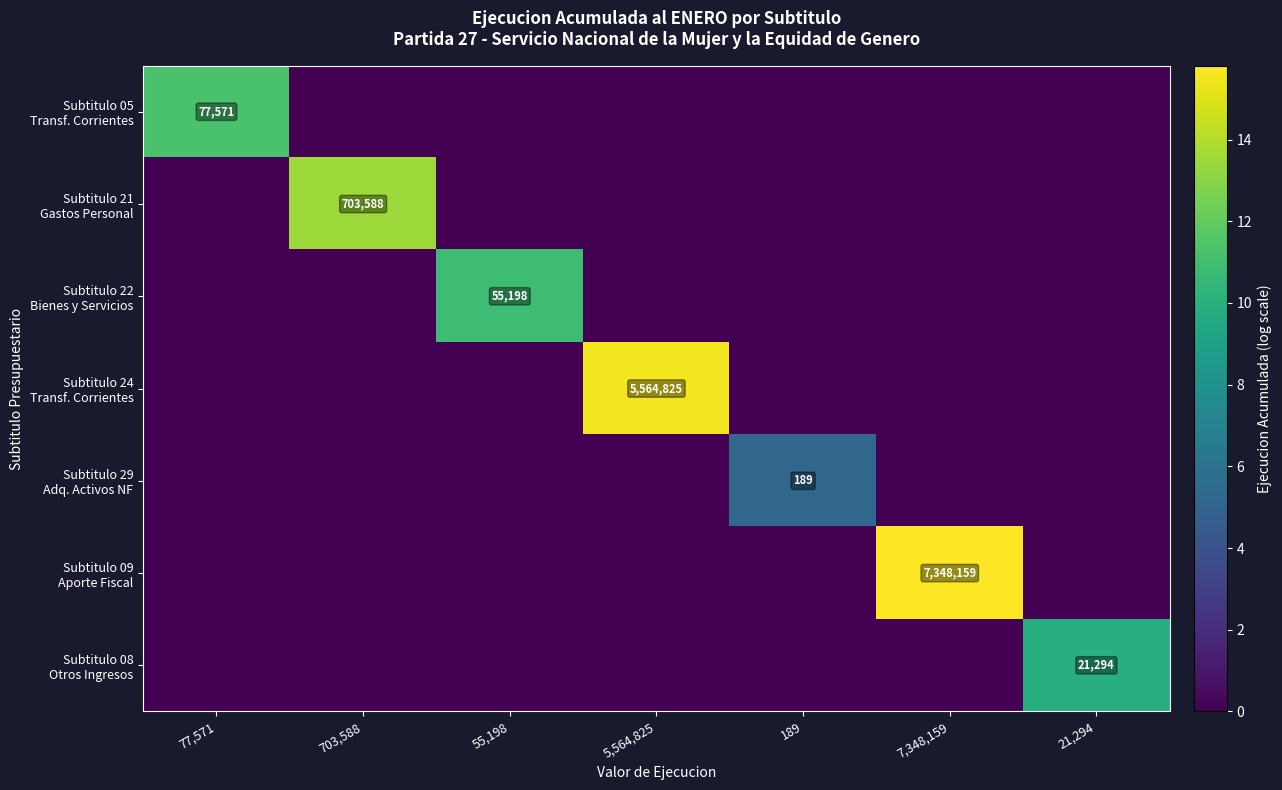

Which series has the widest spread of values?

Subtitulo 09 Aporte Fiscal